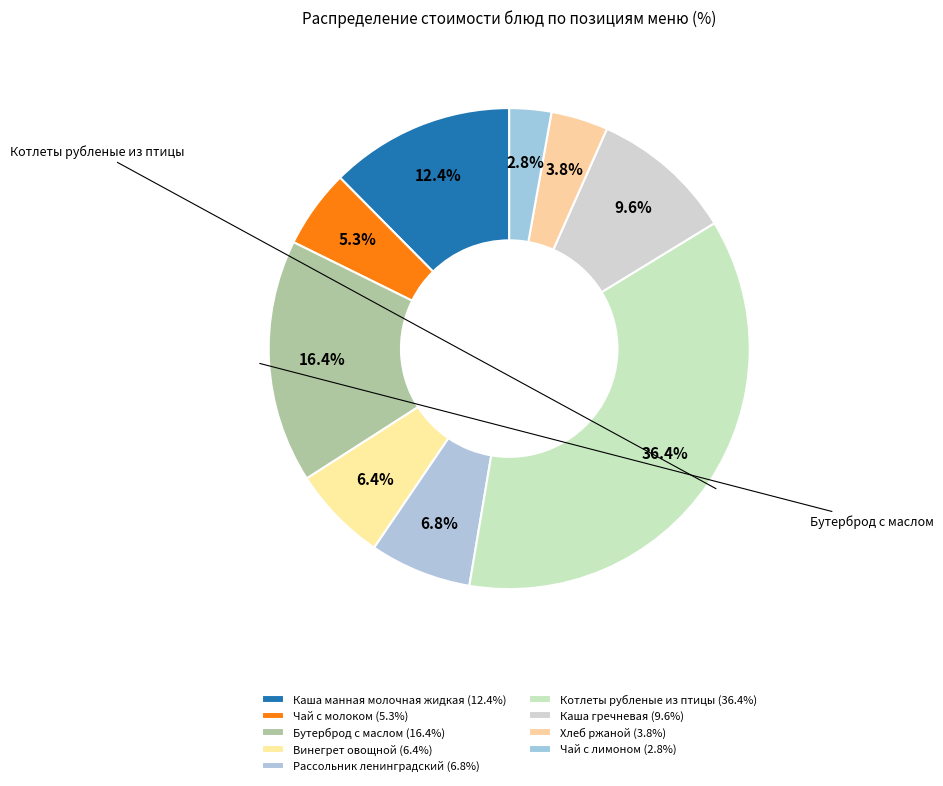

How many segments does this pie chart have?

9